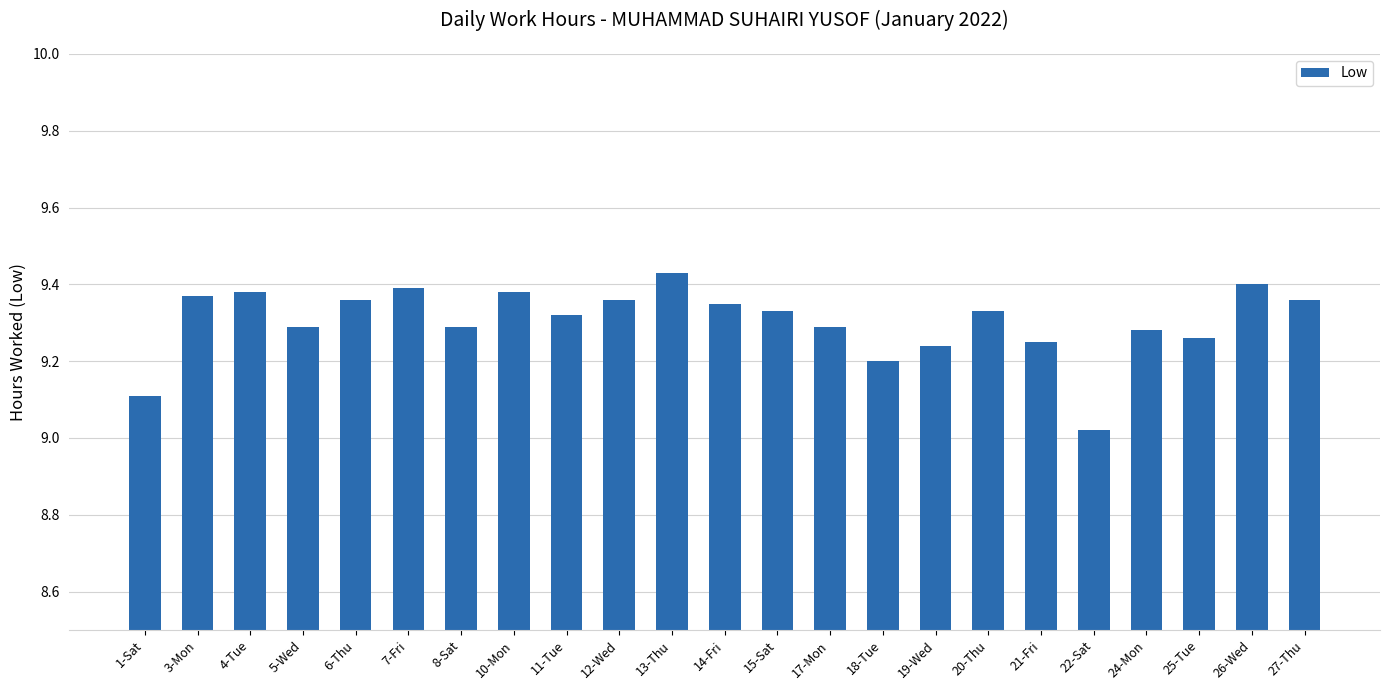

What is the label of the 4th bar from the right?

24-Mon